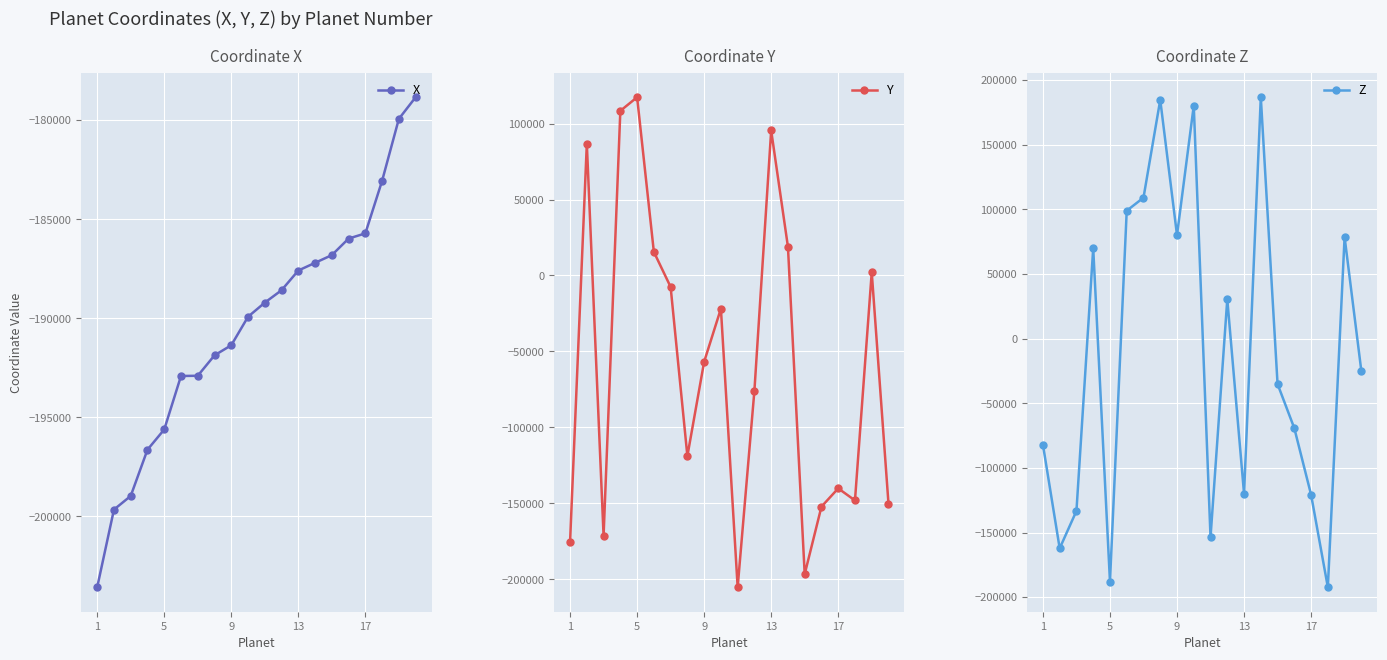

The value of Z at 17 is -323870. True or false?

False